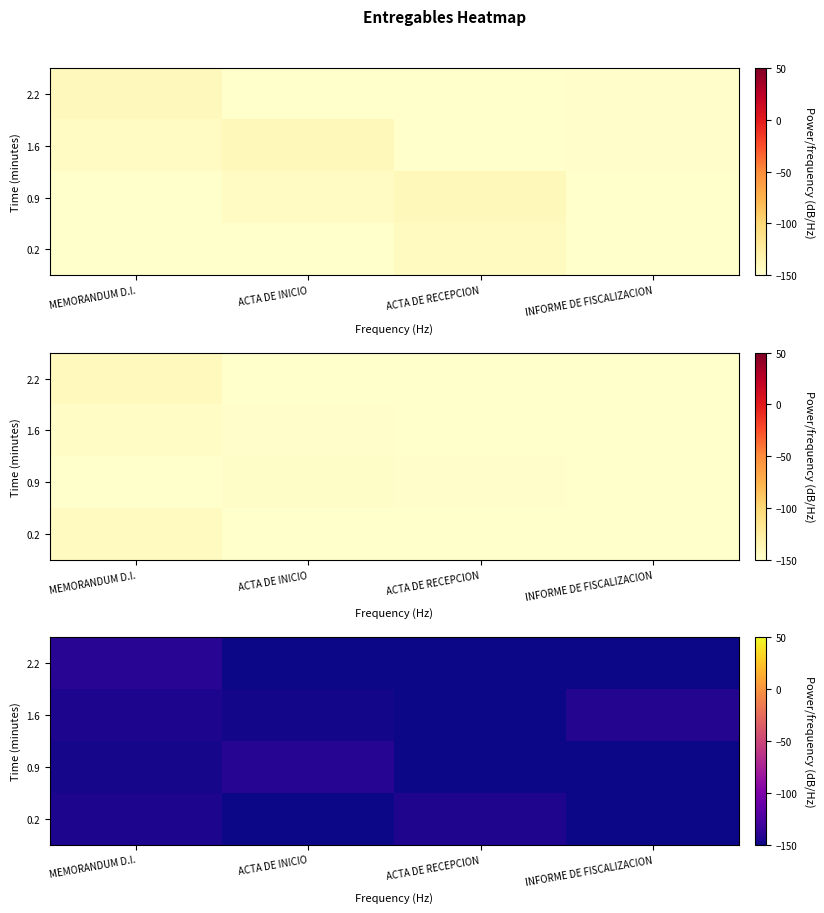

At which category is the sum across all series the highest?

MEMORANDUM D.I.